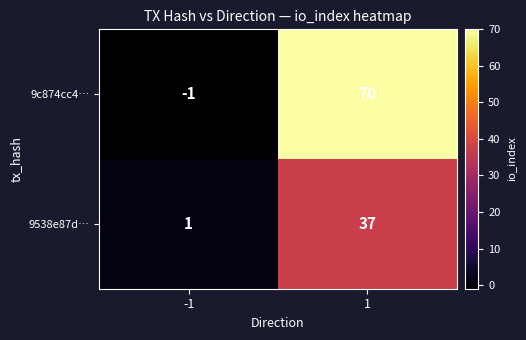

What is the sum of all 9538e87d… values?

38